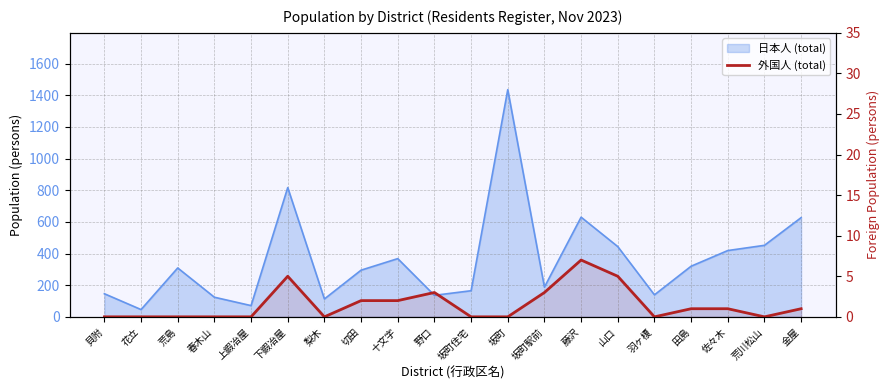

The chart shows a value of 7 at 藤沢. True or false?

True